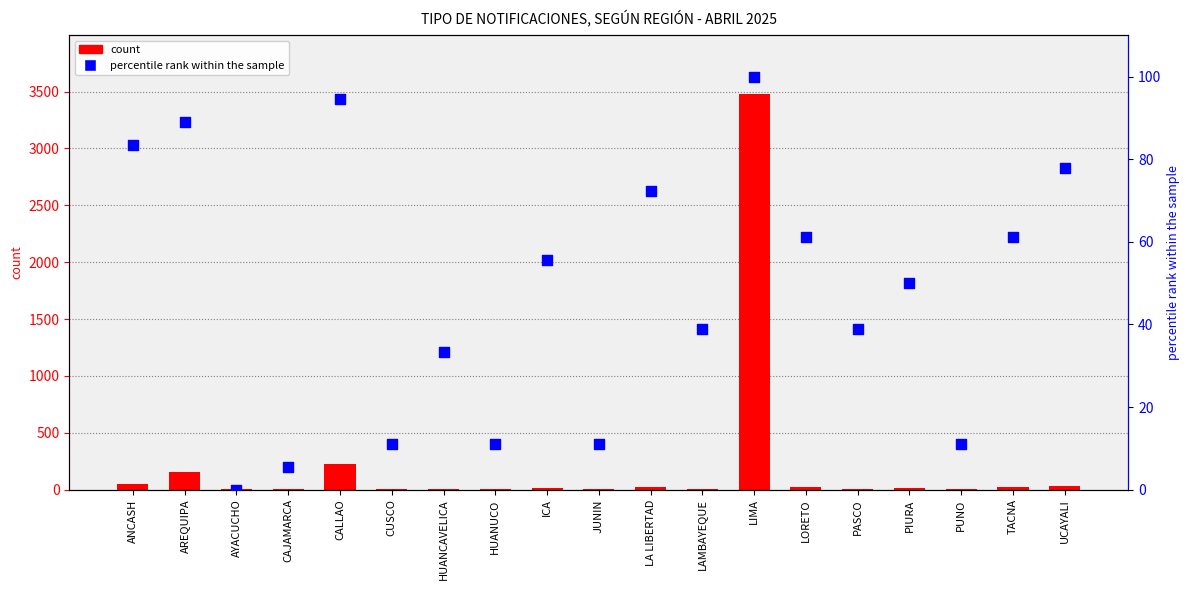

At how many categories does at least one series exceed 2264?

1